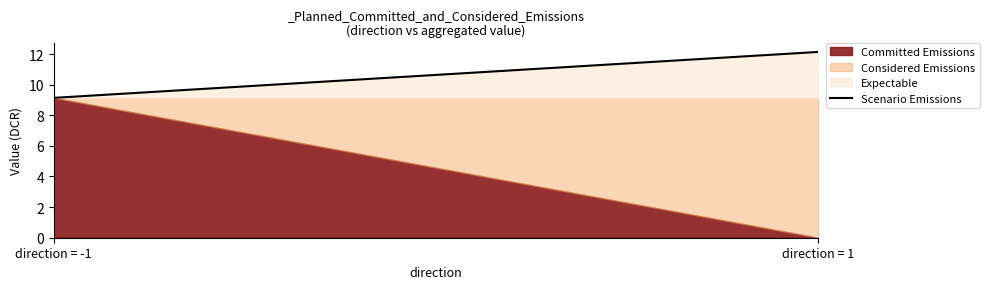

How many intersections are there between Expectable and Considered Emissions?

1